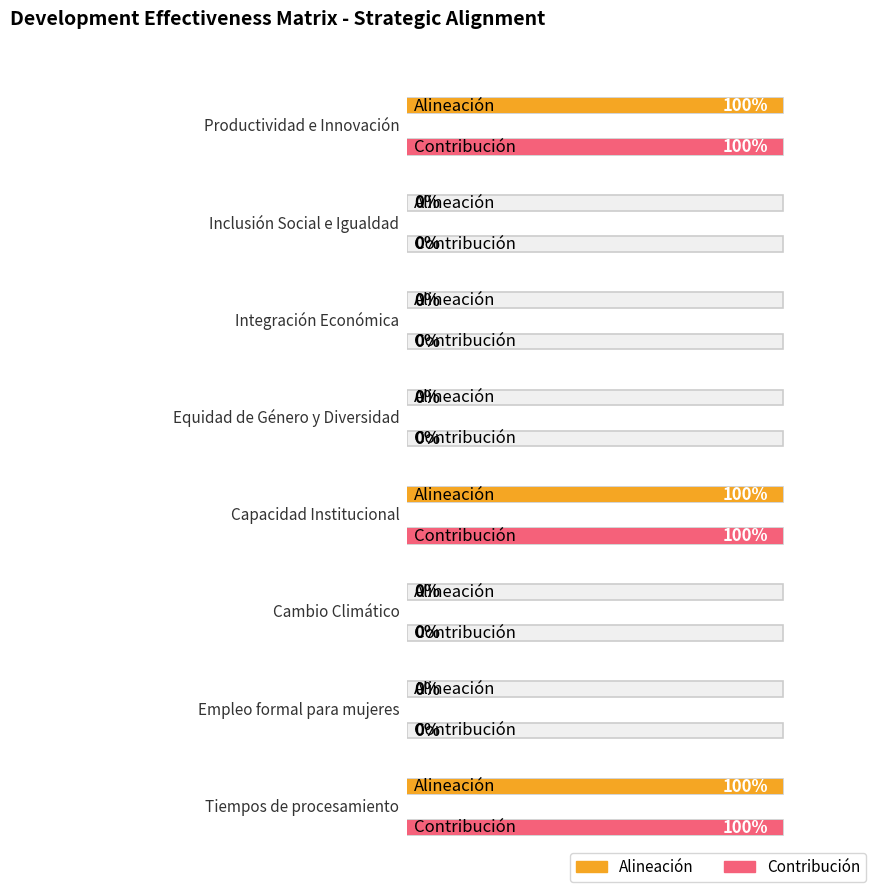

What is the value of the Alineación bar at the 8th from the left?

1